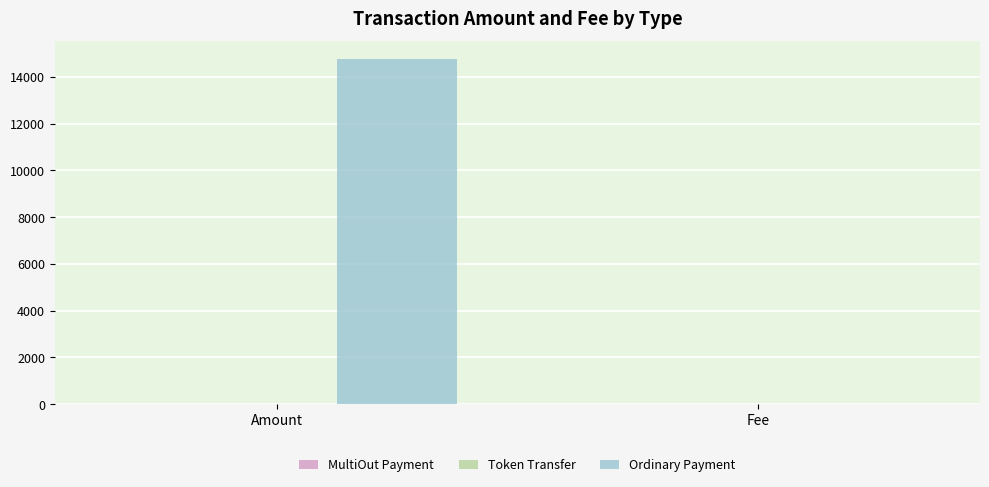

Between Amount and Fee, which series saw the biggest shift?

Ordinary Payment